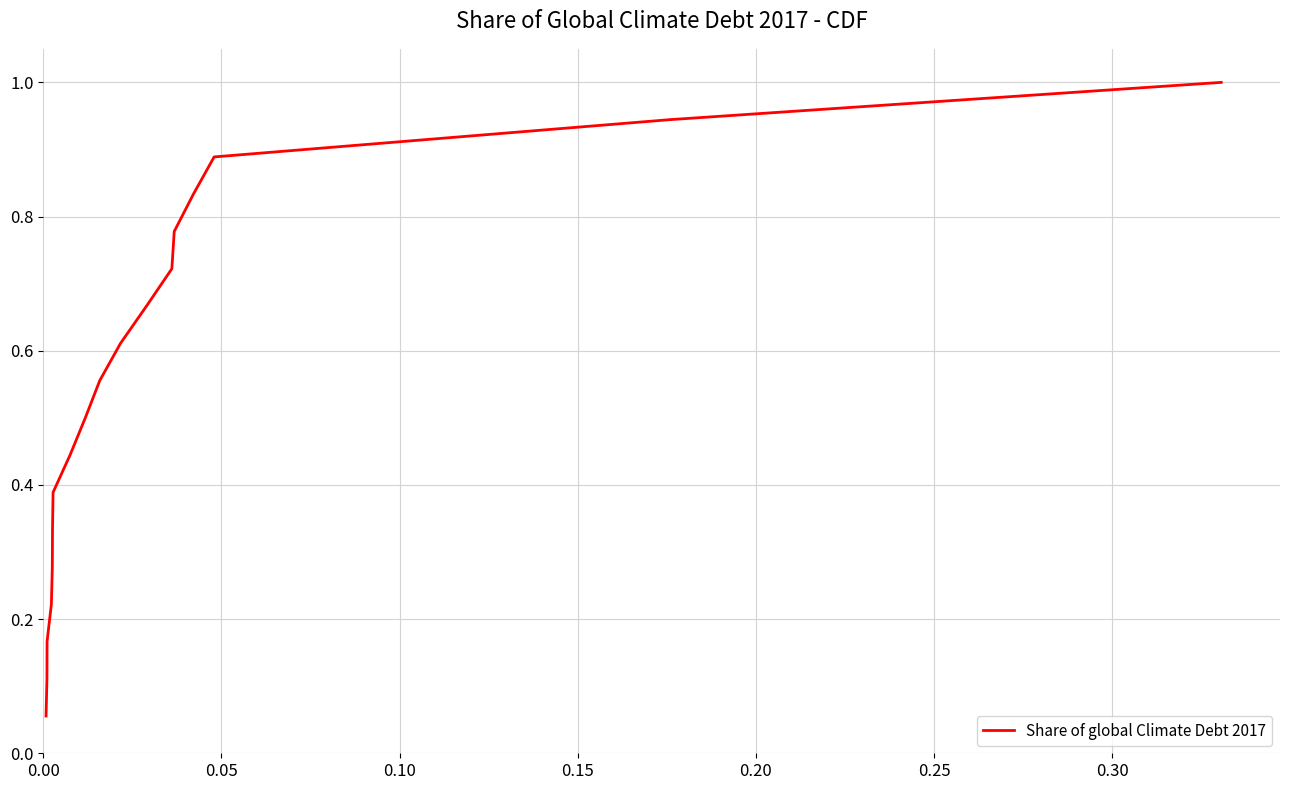

What is the maximum value shown in the chart?

1.0